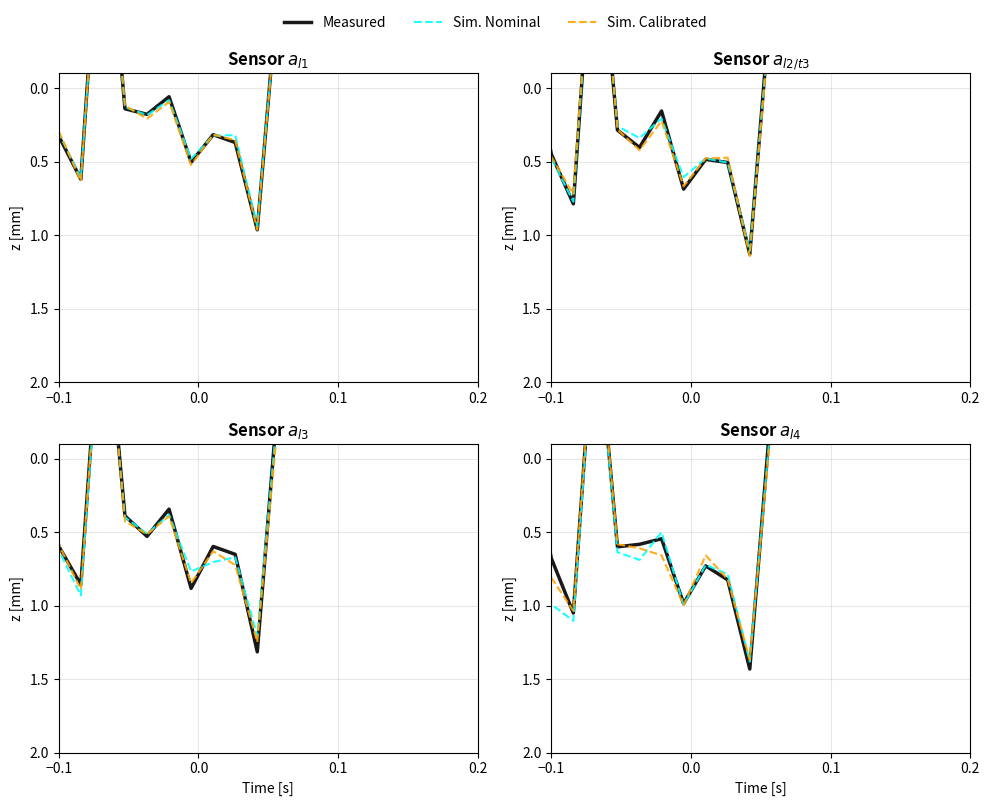

Is the value of Measured at 11 greater than the value of Sim. Nominal at 18?

No